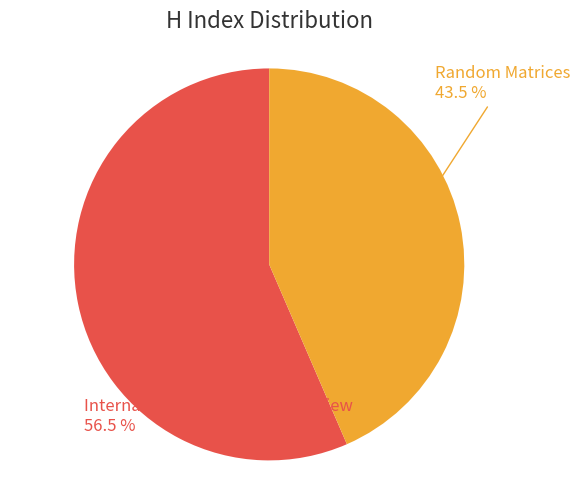

Does any single category account for the majority?

Yes